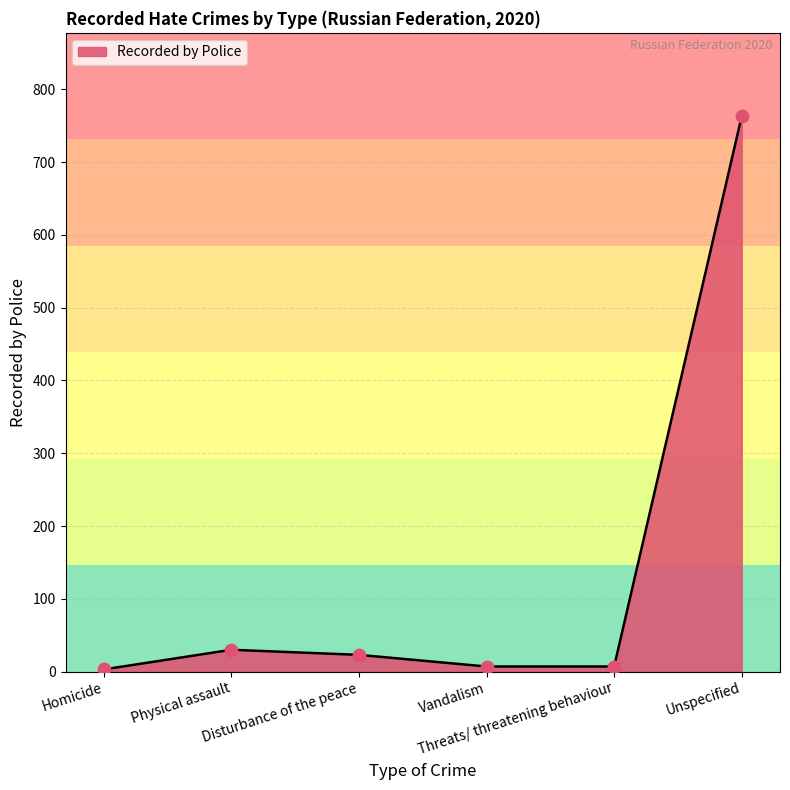

What is the change in value from Homicide to Disturbance of the peace?

+20